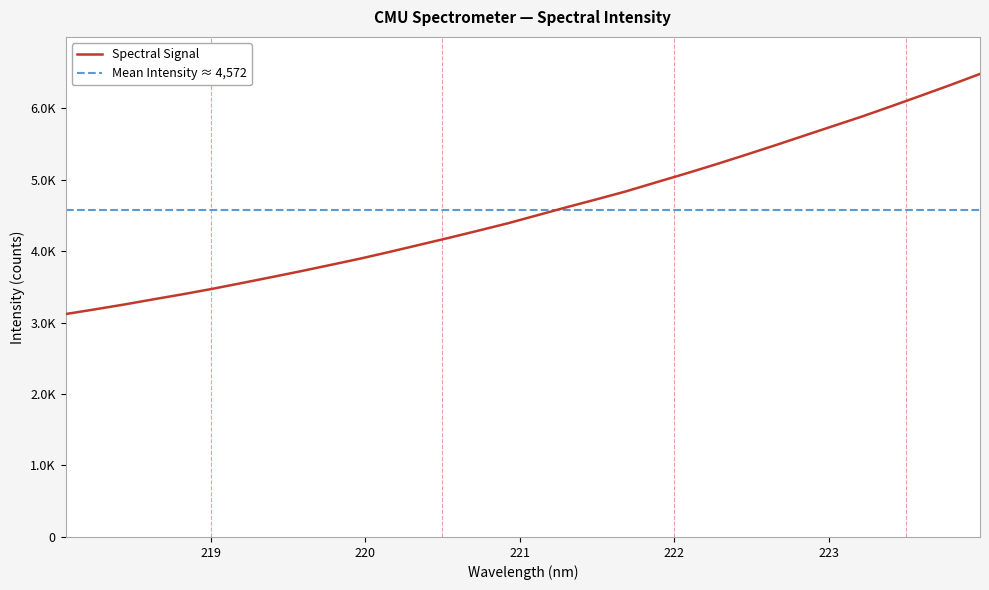

Between 222.0721 and 219.0156, which is larger?

222.0721